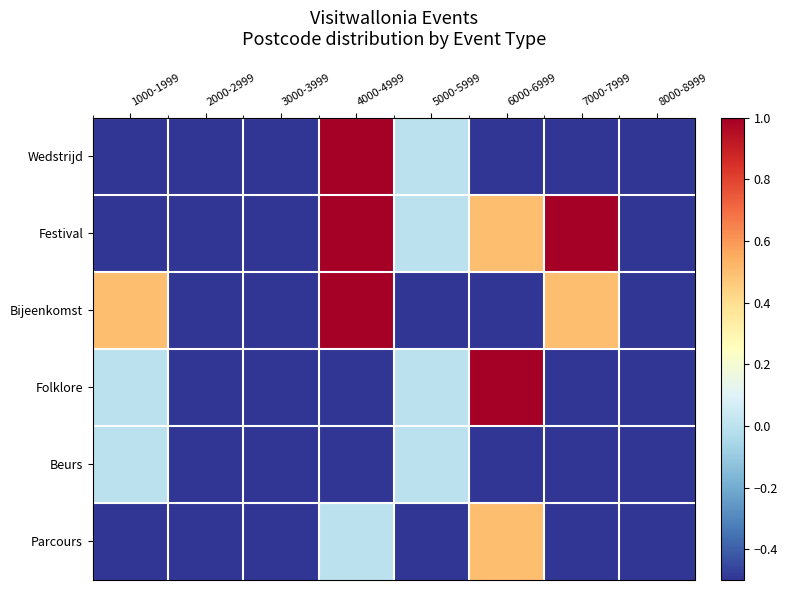

At which category is the sum across all series the highest?

4000-4999